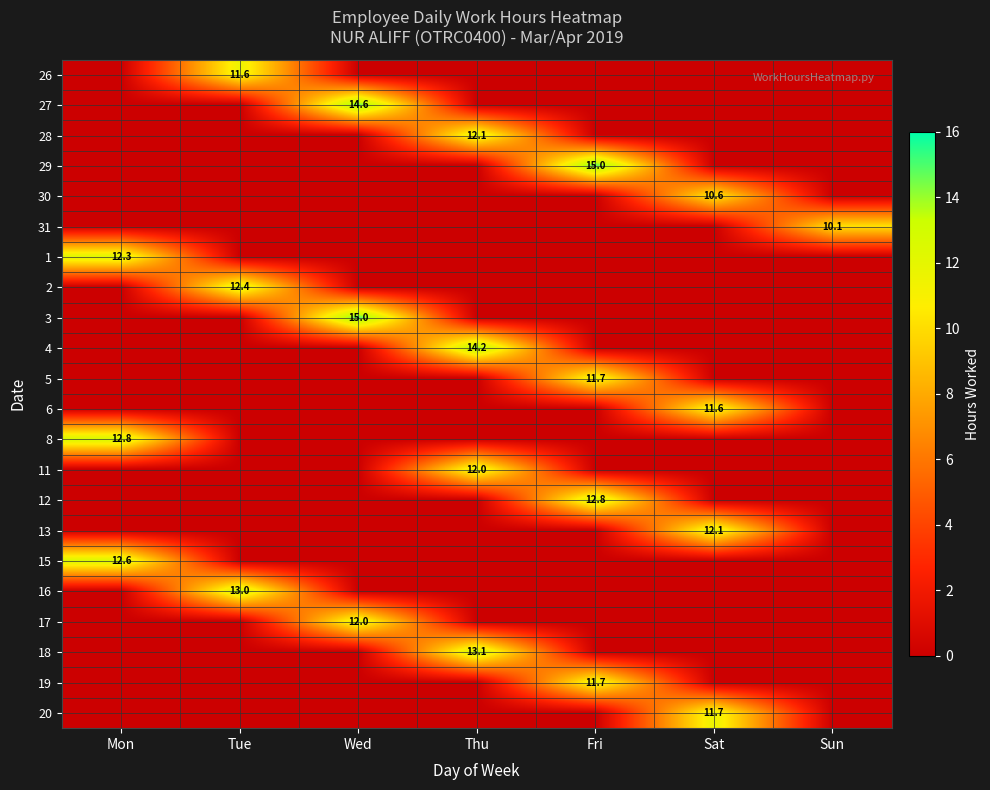

The 19 series shows 5.8 at Fri. True or false?

False